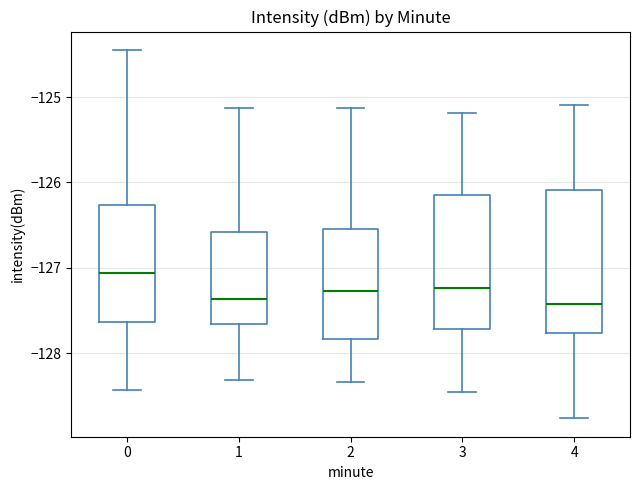

Reading left to right, read every box against the y-axis: the position of its median line, the range the box covers, and the ends of its whiskers. The values are not printed on the chart, so give them approximately, as read against the axis.

0: median -127.1, box -127.6 to -126.3, whiskers -128.4 to -124.4
1: median -127.4, box -127.7 to -126.6, whiskers -128.3 to -125.1
2: median -127.3, box -127.8 to -126.5, whiskers -128.3 to -125.1
3: median -127.2, box -127.7 to -126.1, whiskers -128.5 to -125.2
4: median -127.4, box -127.8 to -126.1, whiskers -128.8 to -125.1